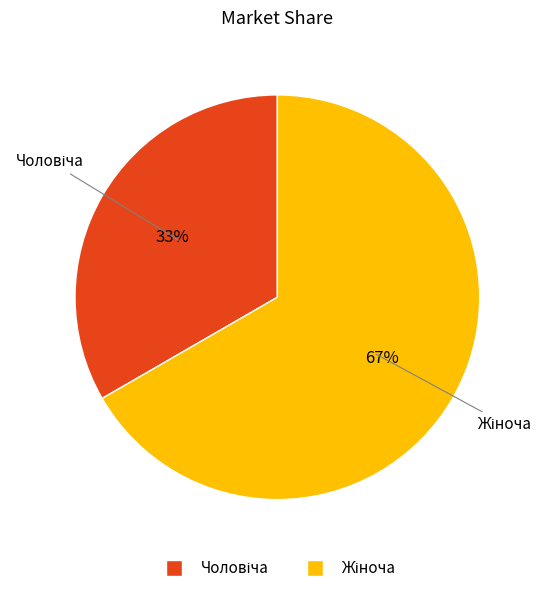

To the nearest percent, what is the average slice percentage?

50%